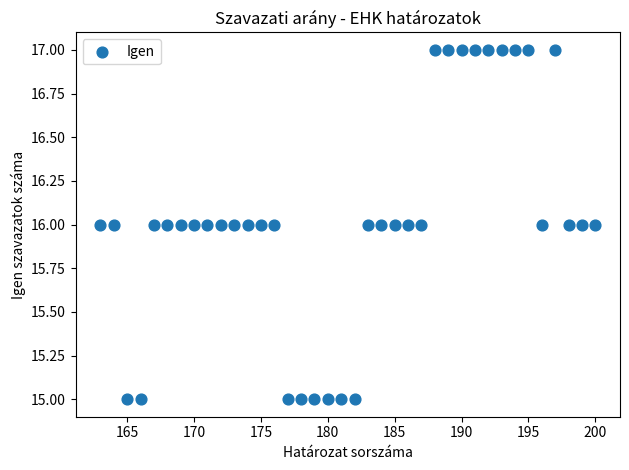

What is the range of X values (max minus min)?

37